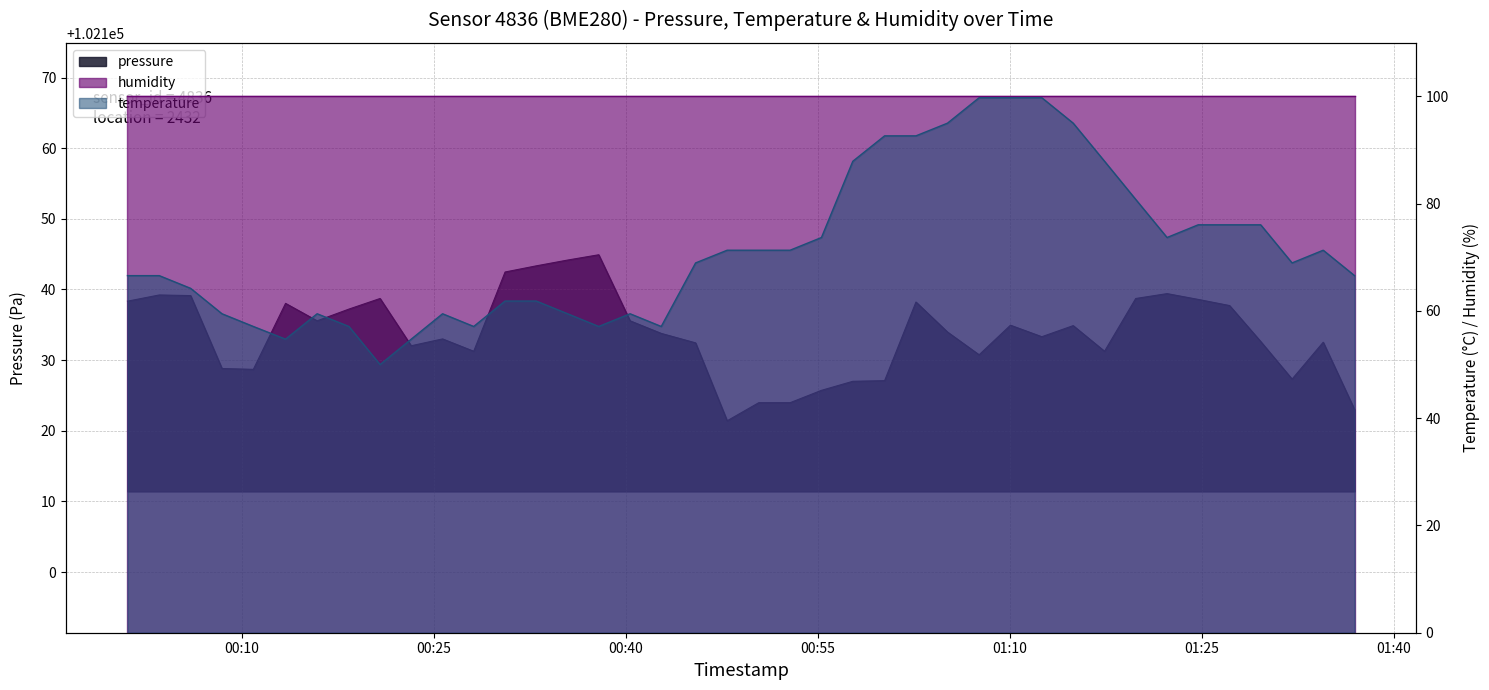

True or false: pressure and temperature cross at least once.

False